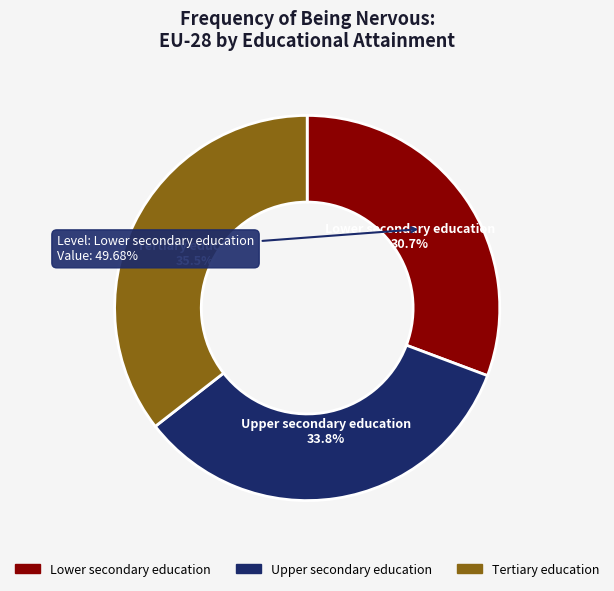

What is the ratio of the value at Lower secondary education to the value at Upper secondary education?

0.9